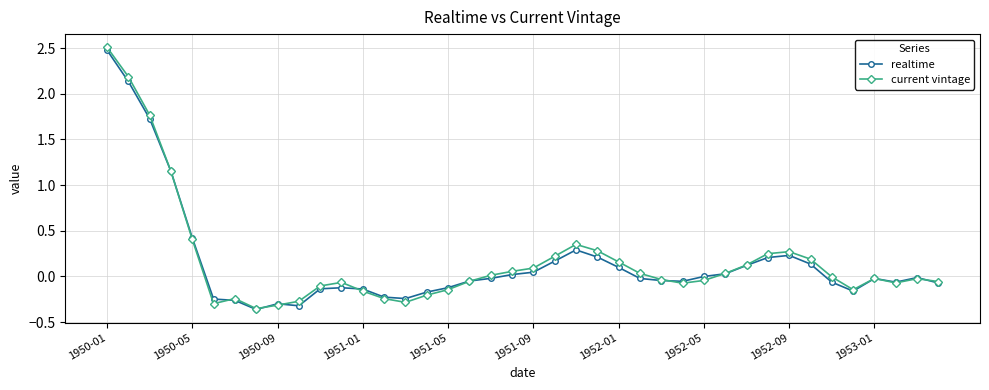

What is the highest value of the realtime series?

2.5